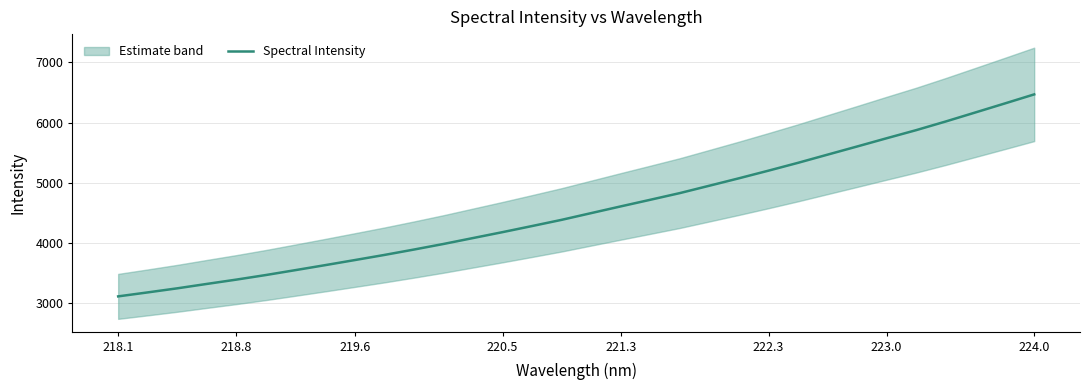

Which category has the highest value in the Spectral Intensity series?

224.0